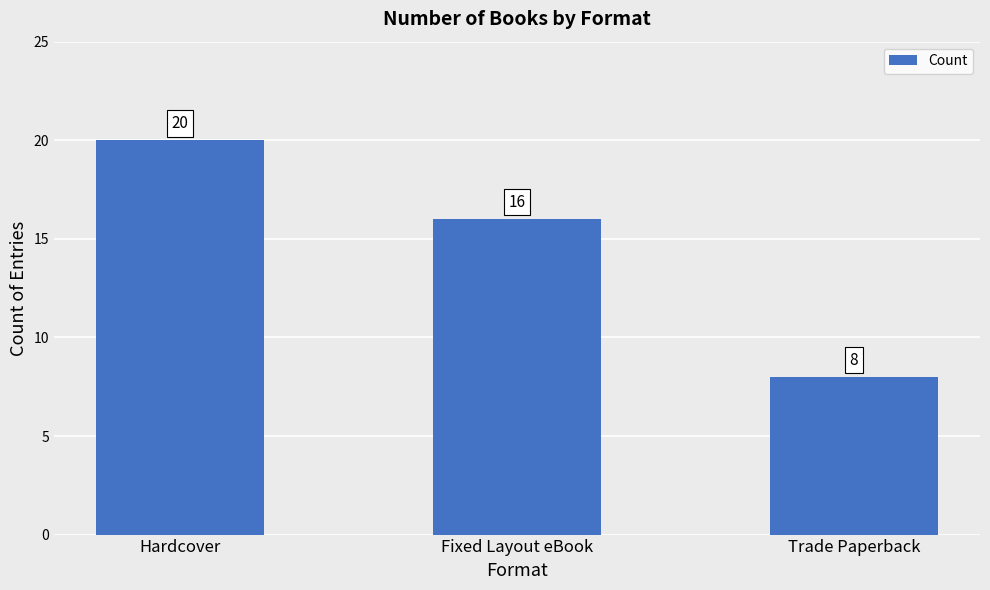

What is the label of the 3rd bar from the right?

Hardcover